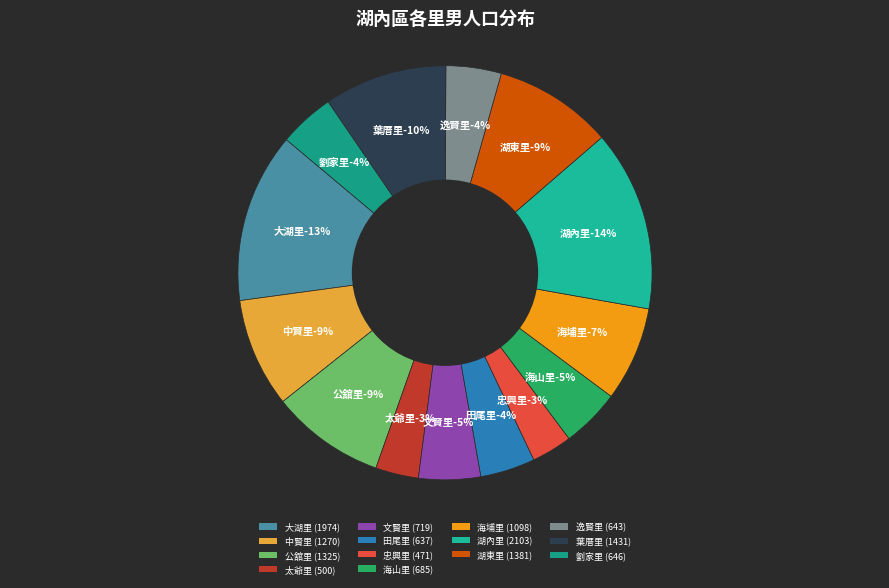

Is it true that 海埔里 is 21% of the pie?

False